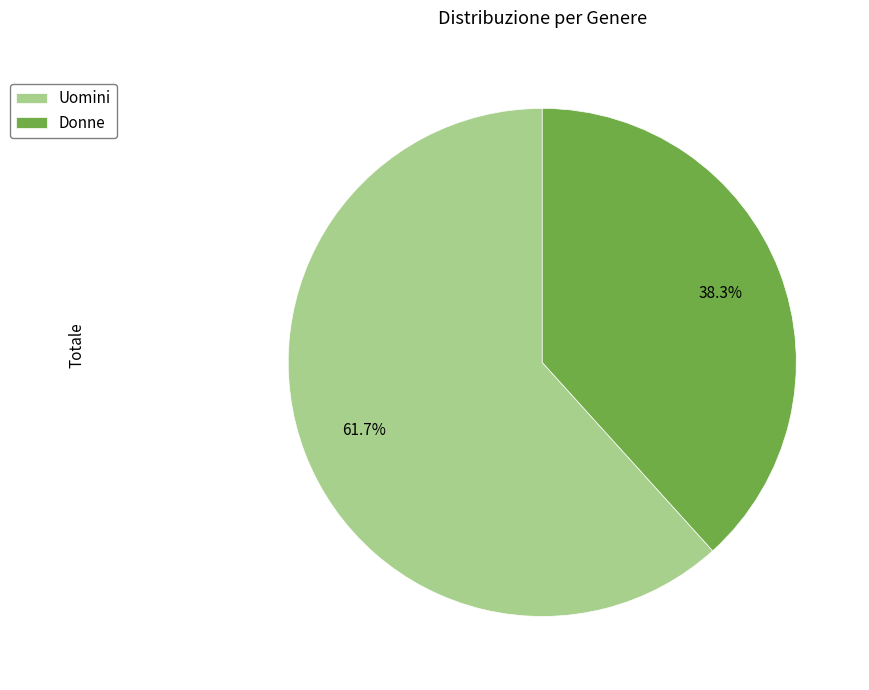

Approximately how many times larger is the value at Uomini compared to Donne?

1.6